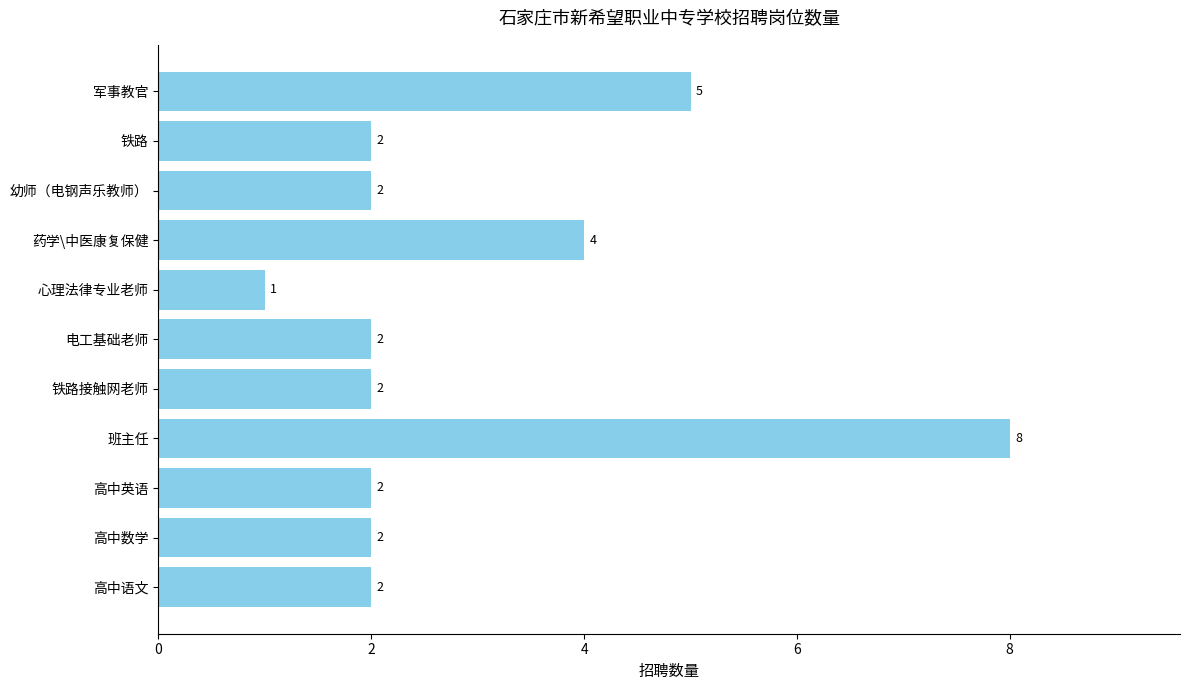

What is the ratio of the value at 心理法律专业老师 to the value at 高中英语?

0.5